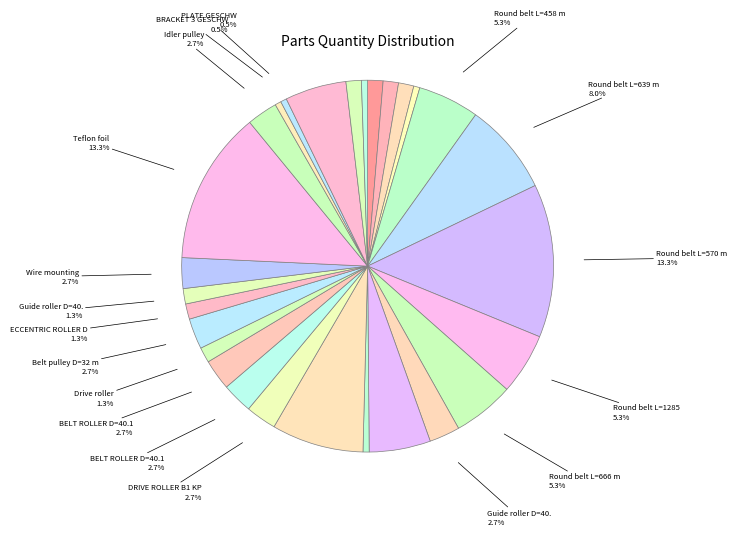

Count the number of slices in the pie.

28